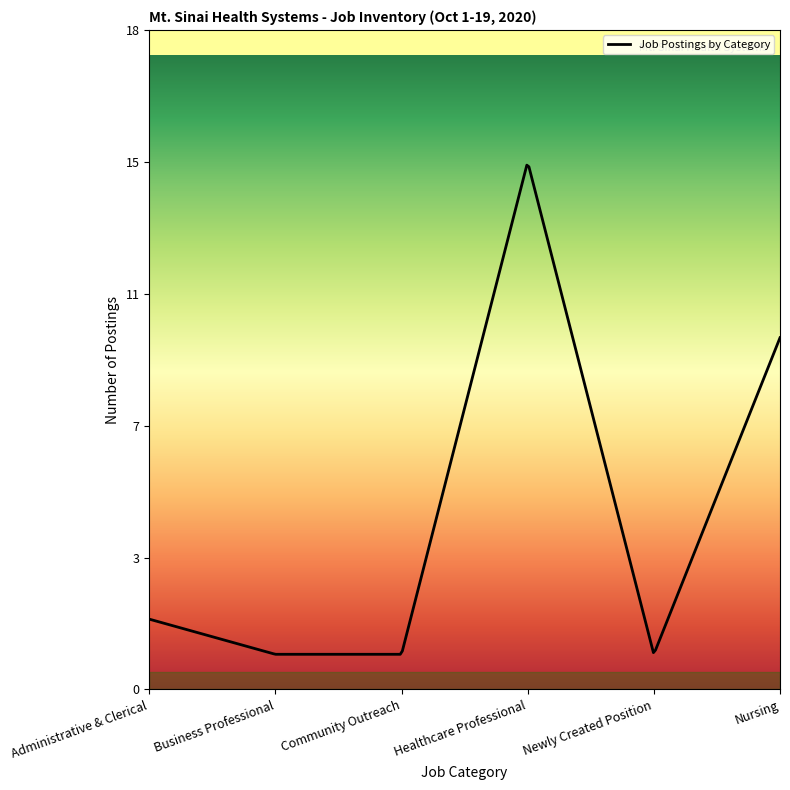

Is this an area chart (filled region under the line)?

No